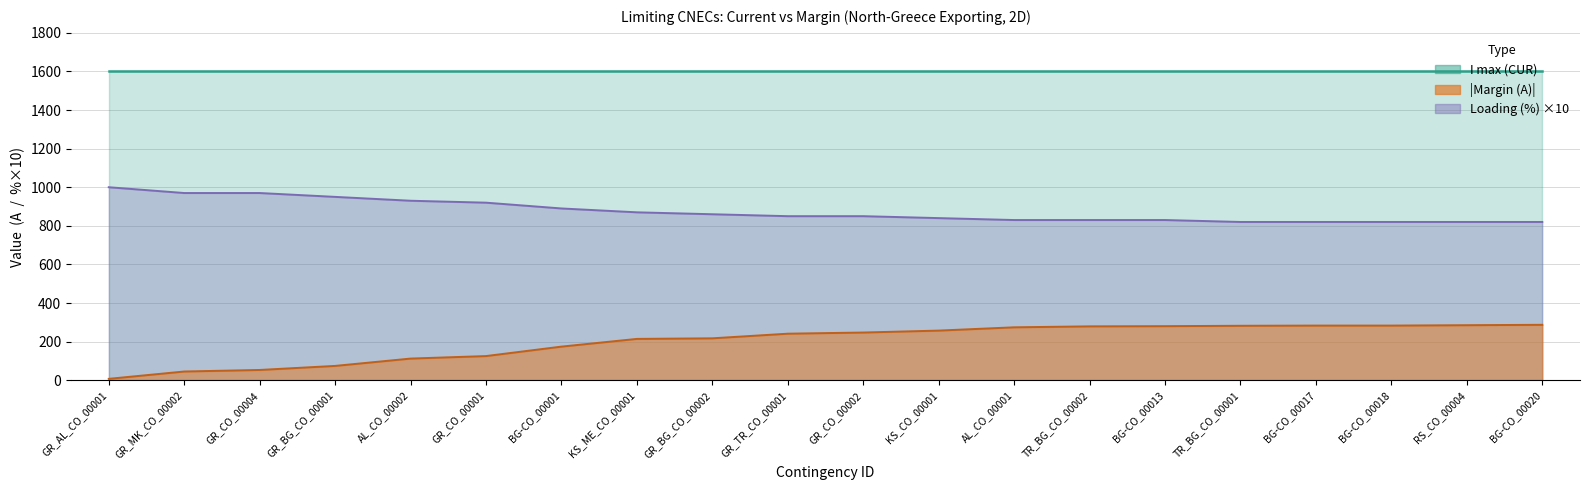

Which has a higher value, BG-CO_00018 or BG-CO_00020?

BG-CO_00020